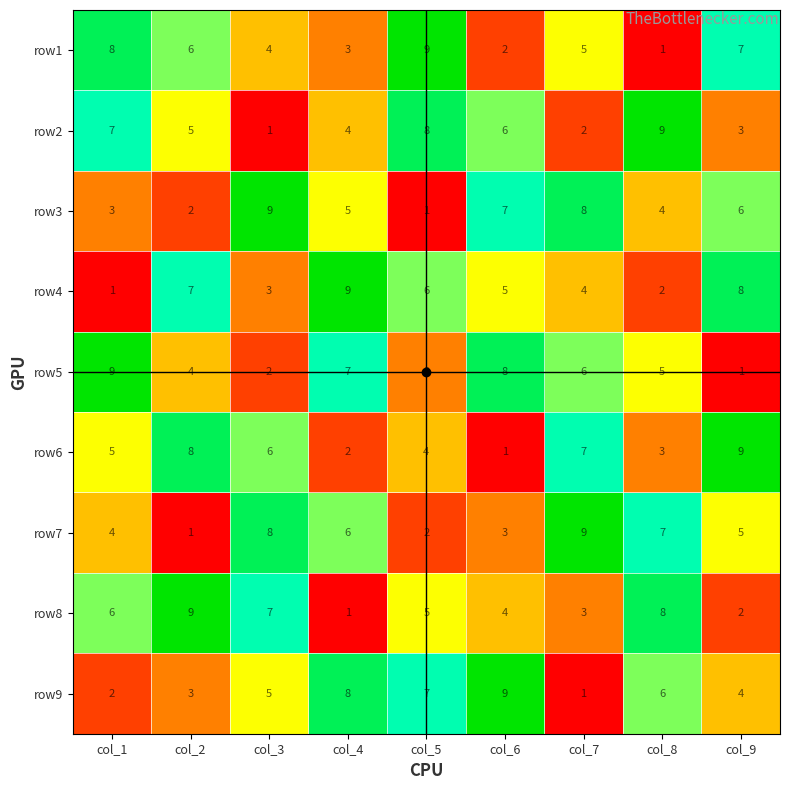

Where is row1 nearest to the value 5?

col_7